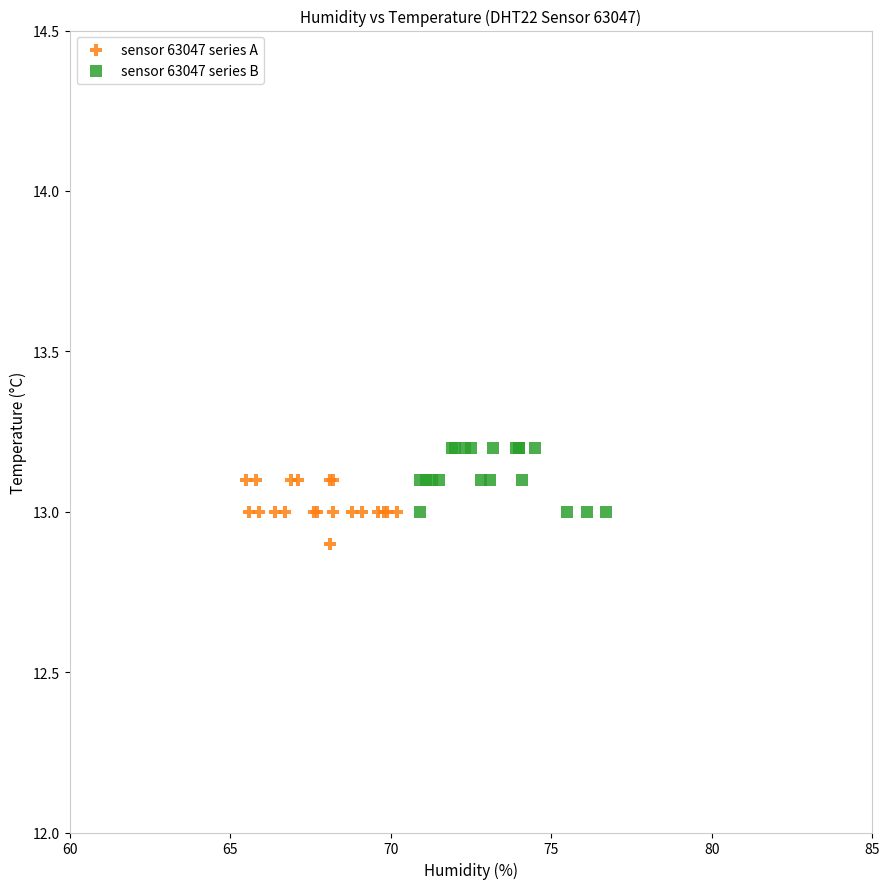

What are all the series names shown in the legend?

sensor 63047 series A, sensor 63047 series B